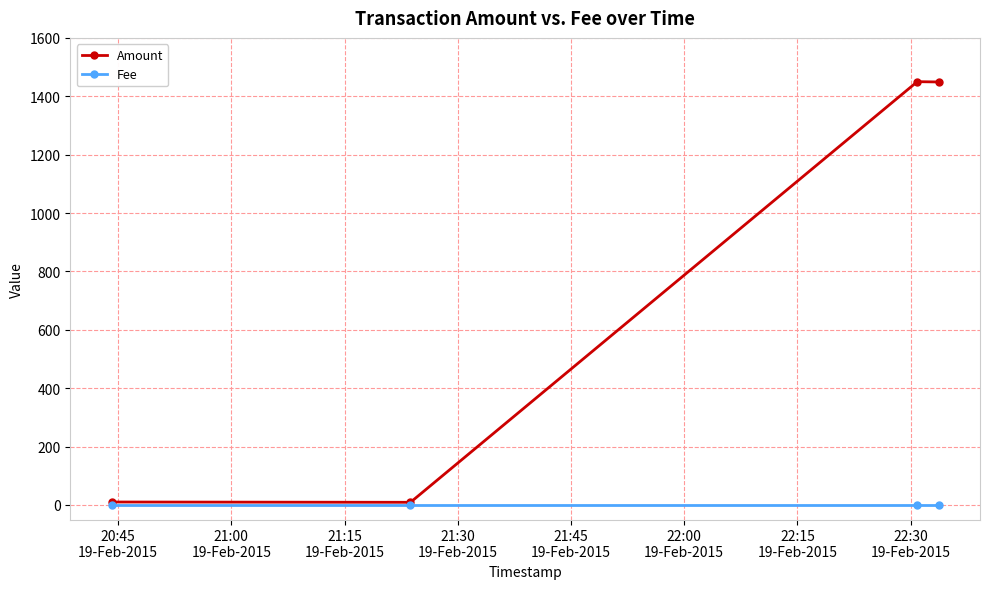

True or false: Fee has more than 1 points higher than both neighbors.

False